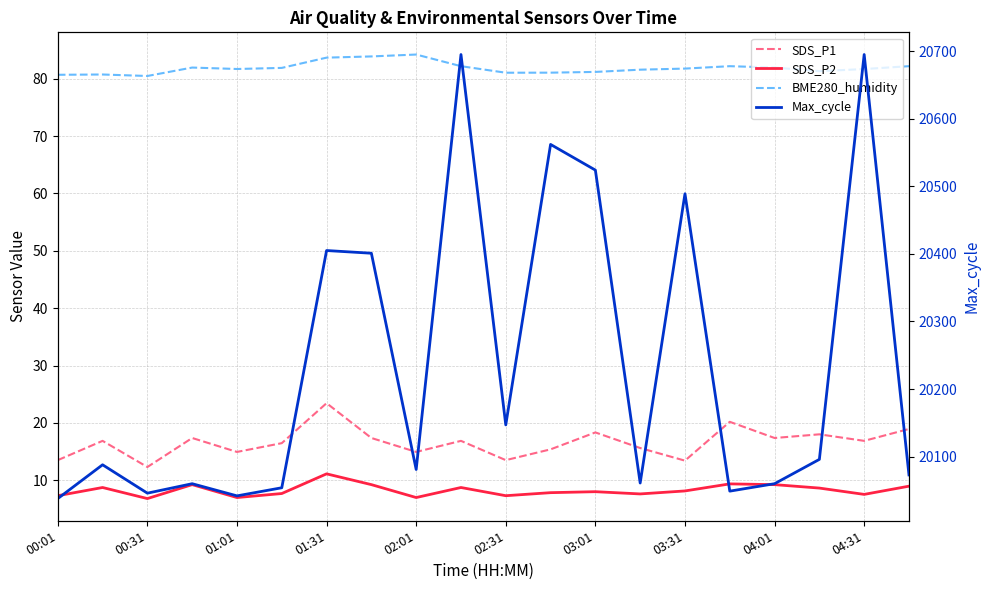

What is the sum of all SDS_P1 values?

331.9